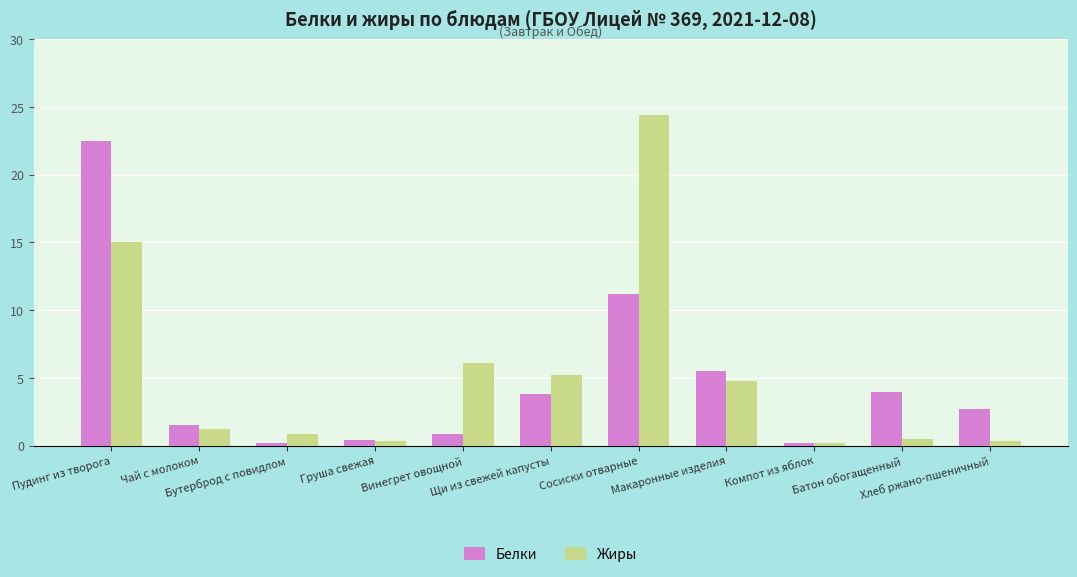

Which series has the largest range (max minus min)?

Жиры